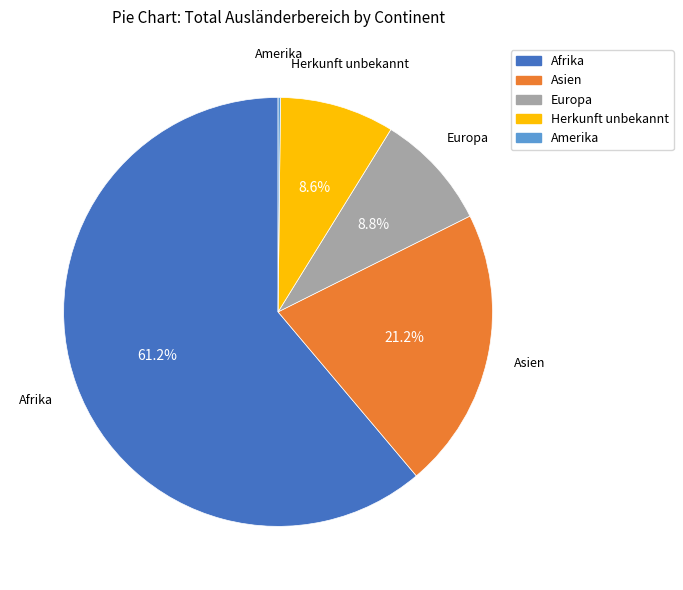

Is there any slice that represents more than half of the pie?

Yes